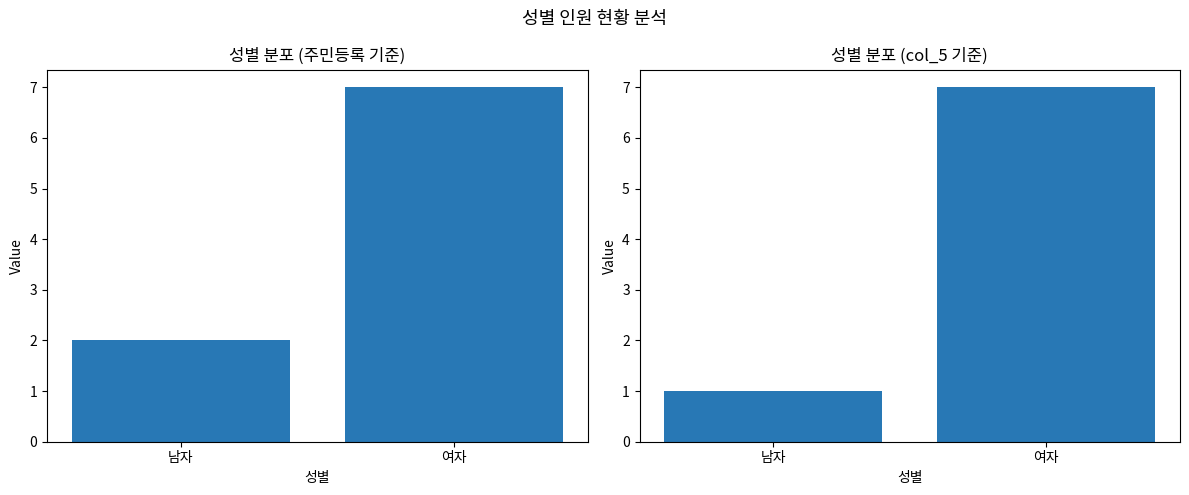

What is the label of the 2nd bar from the right?

남자